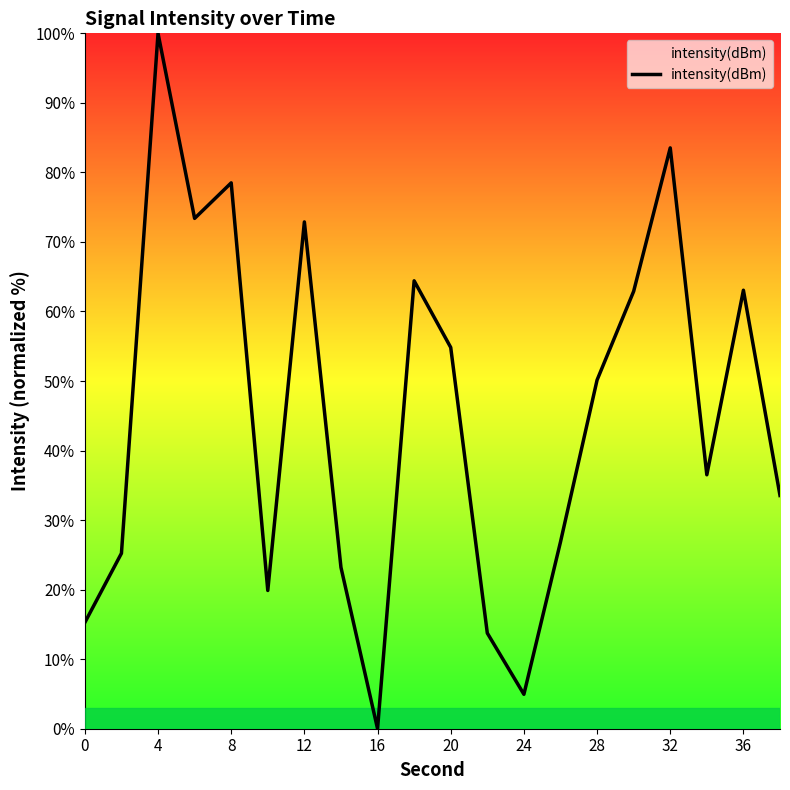

What is the difference between the maximum and minimum values?

100.0